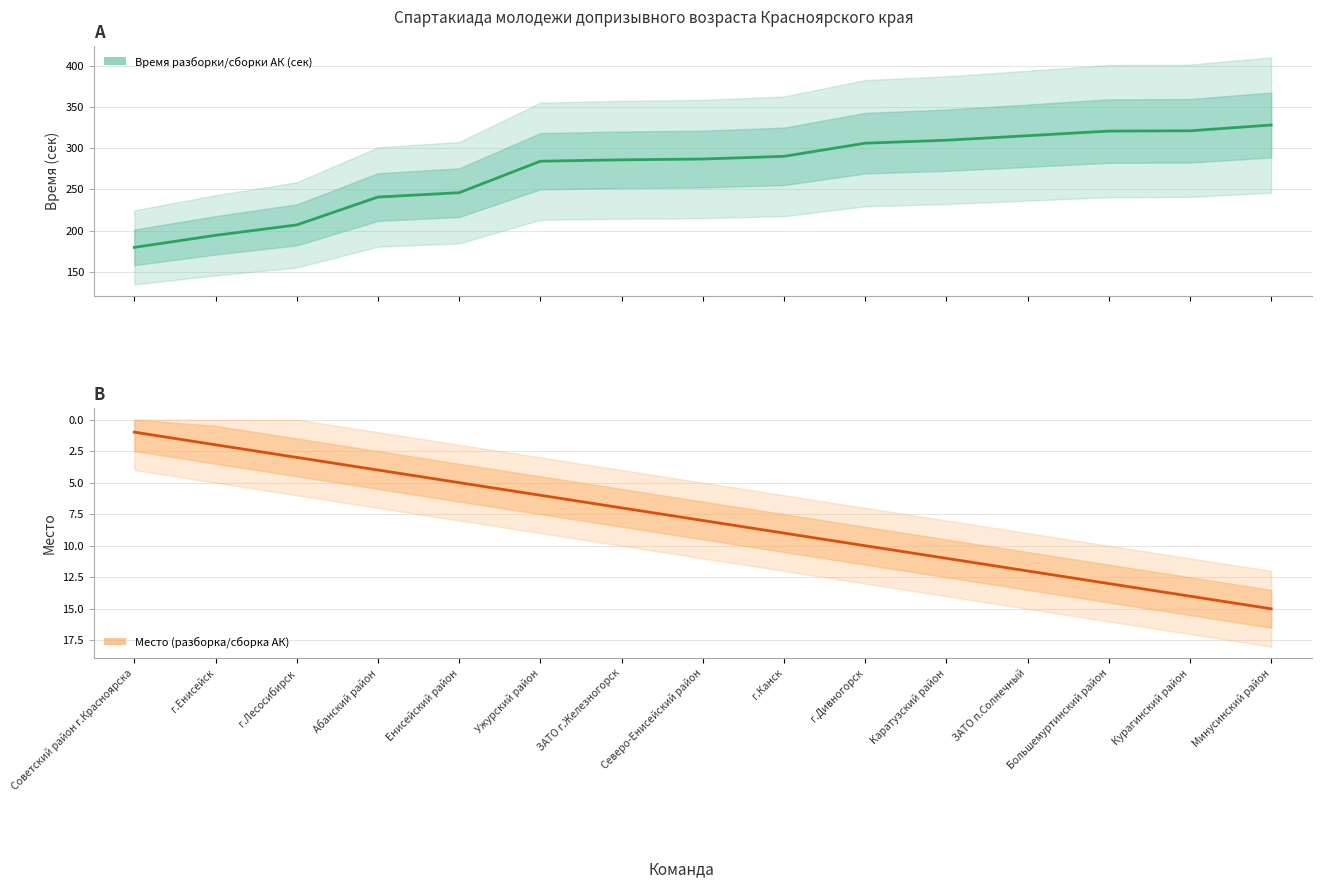

True or false: Время (сек) and Место intersect in this chart.

False